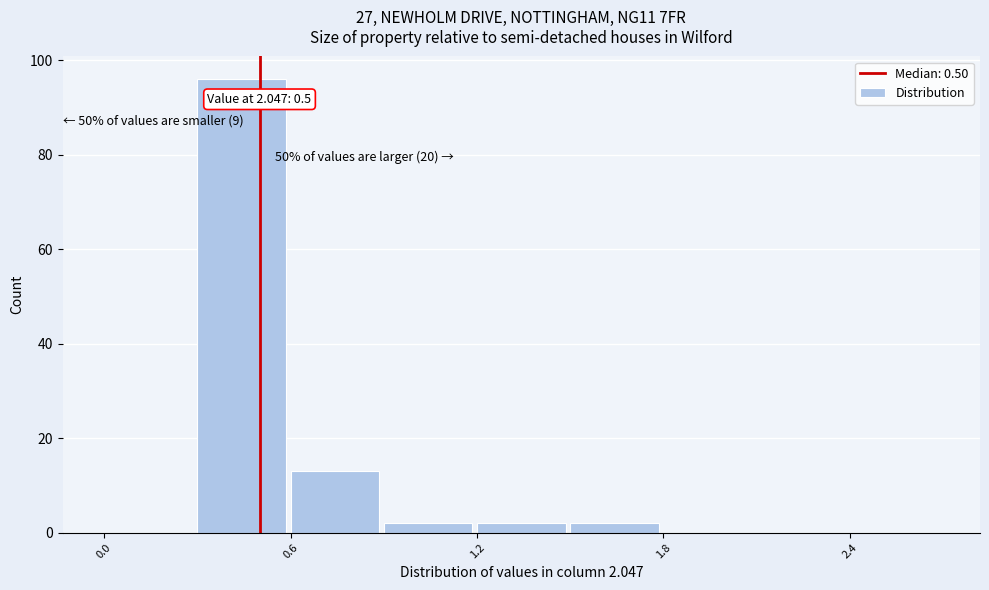

Around what value on the x-axis is the tallest bar? Give the approximate position of its centre, as read against the axis.

0.4